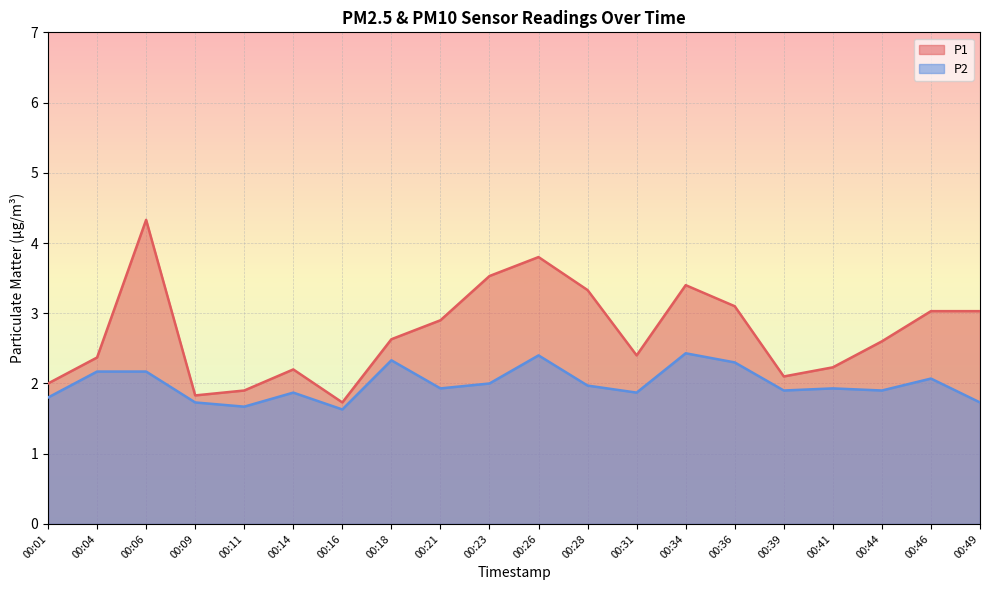

How many values in the P1 series are below 2?

3